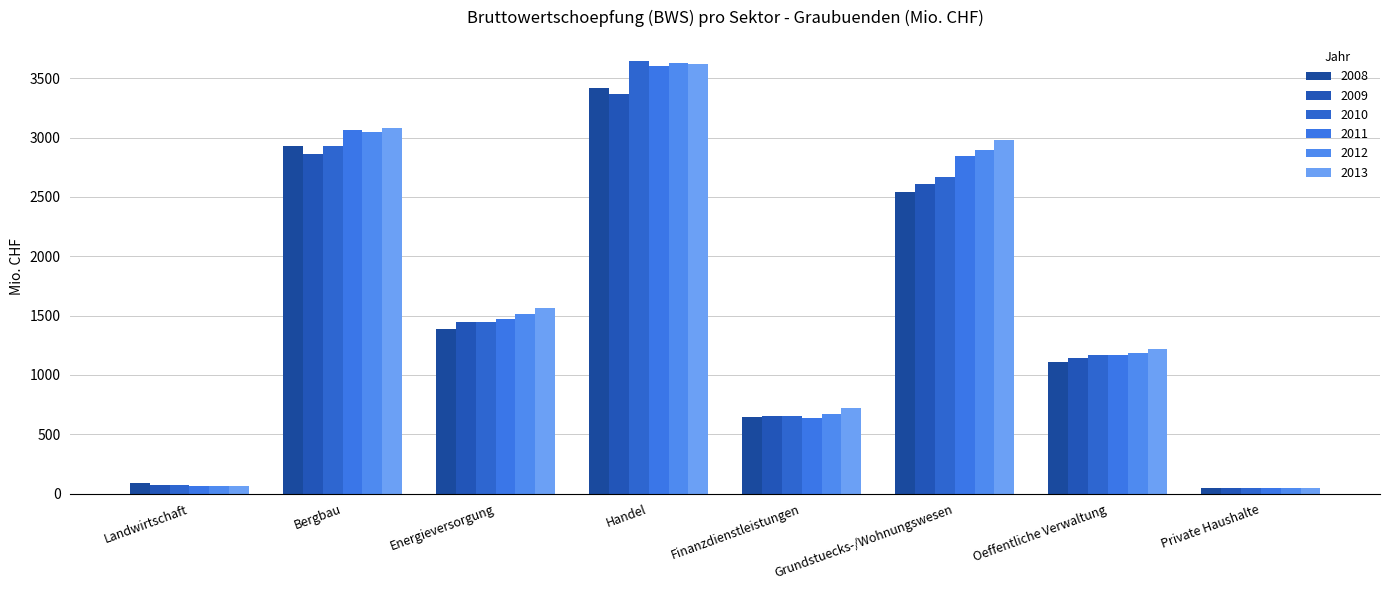

Does the chart contain stacked bars?

No